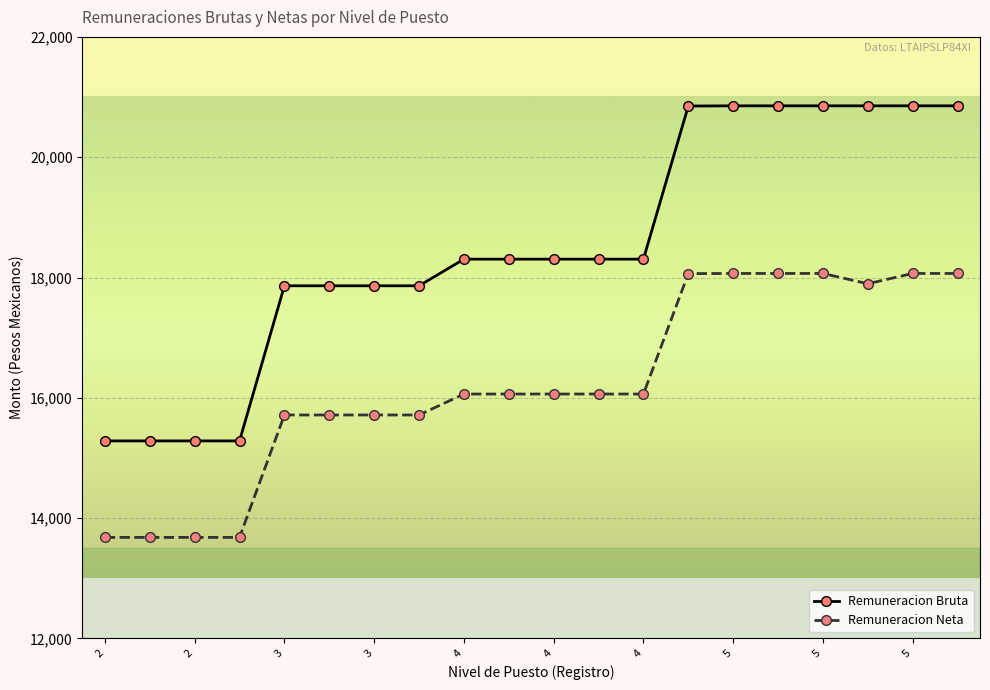

What are all the series names shown in the legend?

Remuneracion Bruta, Remuneracion Neta